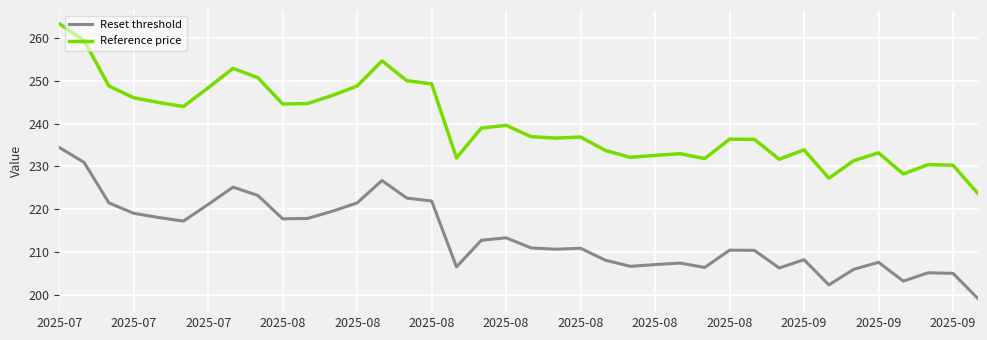

True or false: Reference price and Reset threshold cross at least once.

False